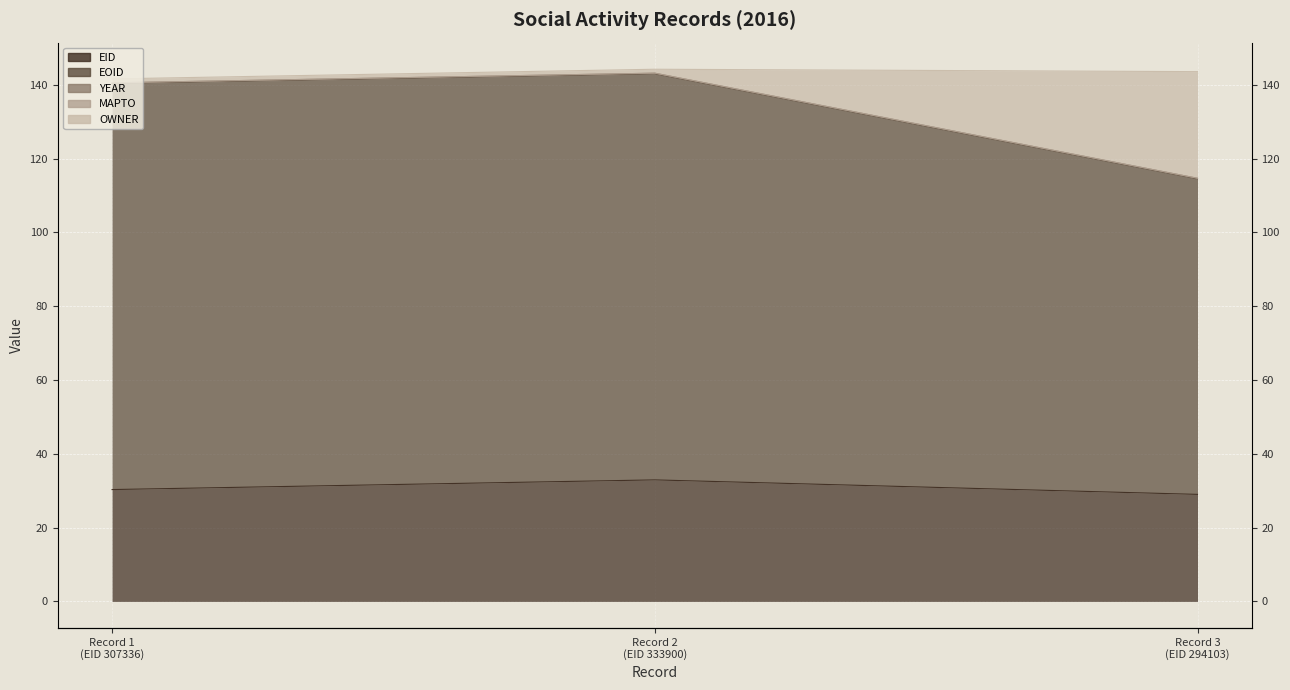

The EID series shows 8.8 at Record 1 (EID 307336). True or false?

False